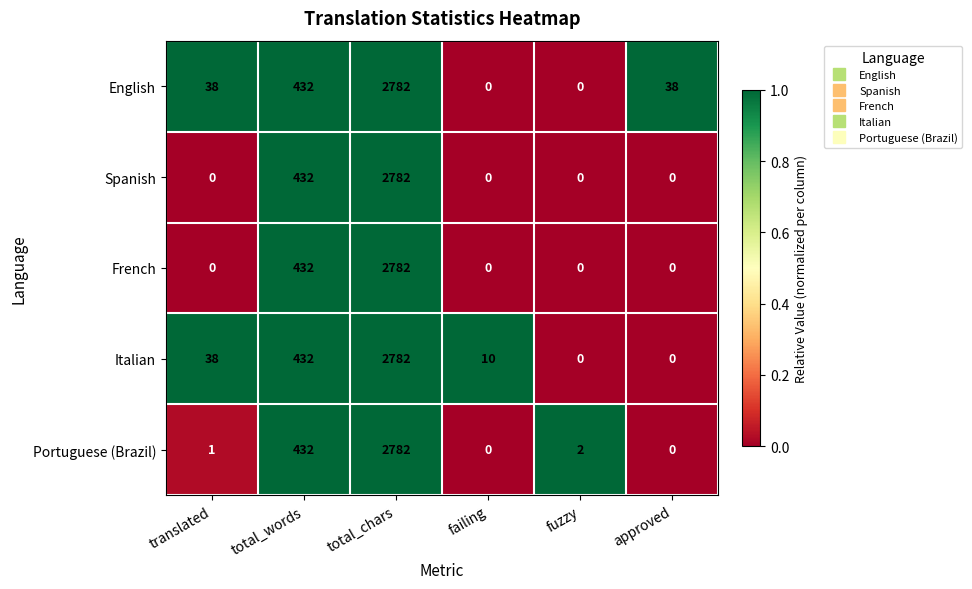

True or false: French has a value of 1083 at failing.

False